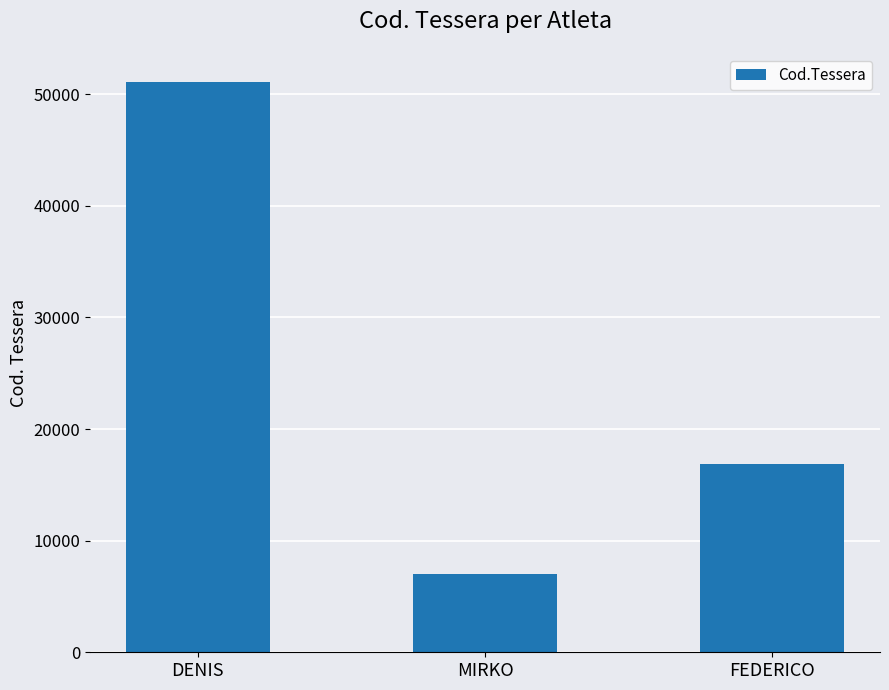

Reading left to right, extract all data points from this chart.

51126	6987	16897